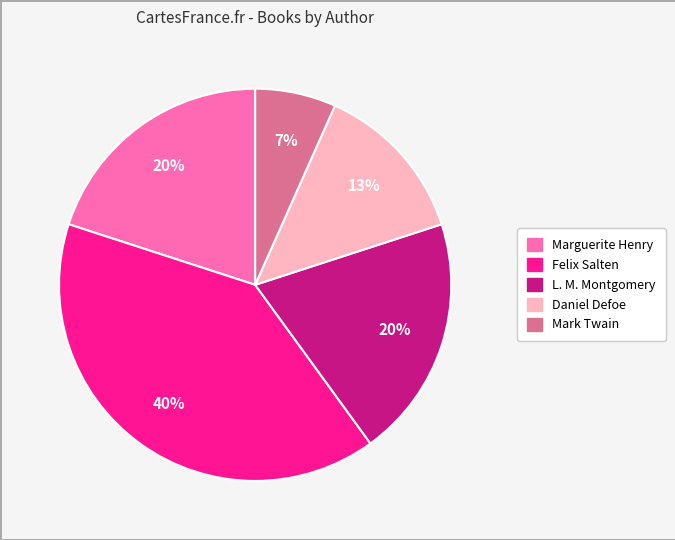

To the nearest percent, what is the average slice percentage?

20%